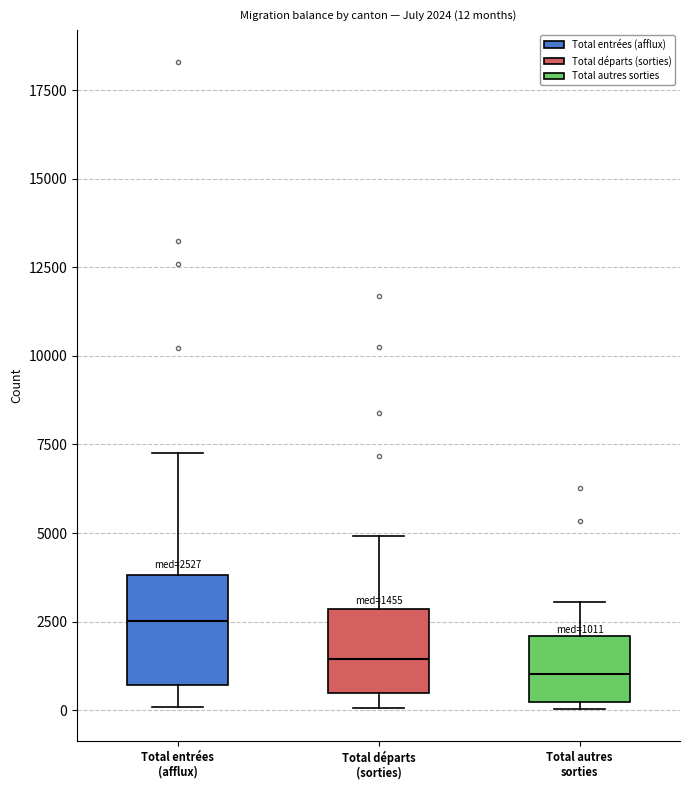

Comparing the boxes themselves (not the whiskers), which one is the tallest?

Total entrées (afflux)